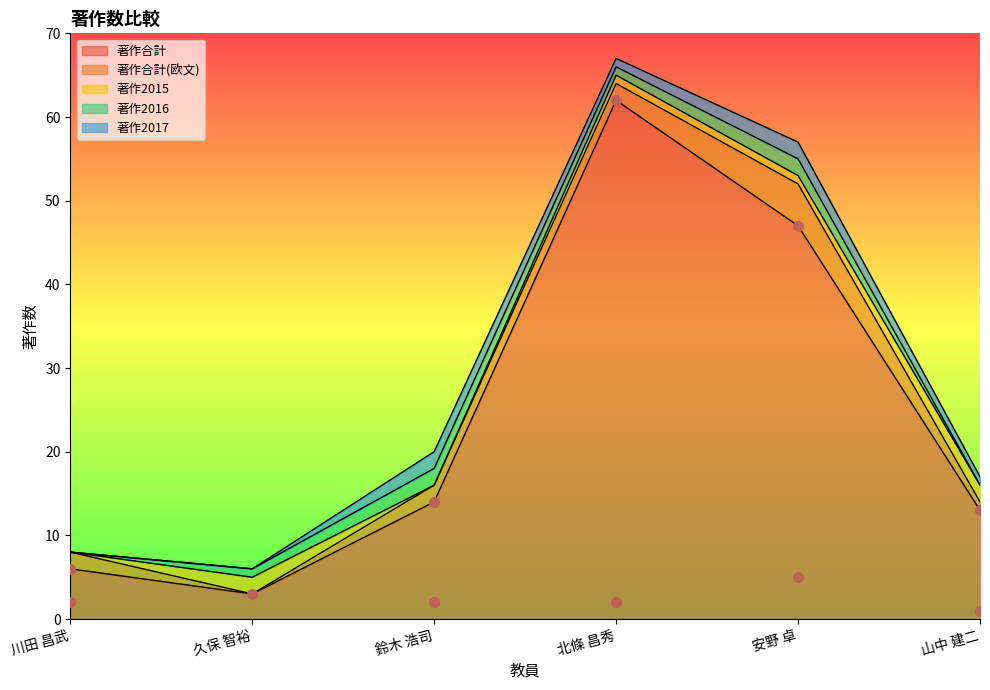

What is the label of the 3rd point from the left?

鈴木 浩司